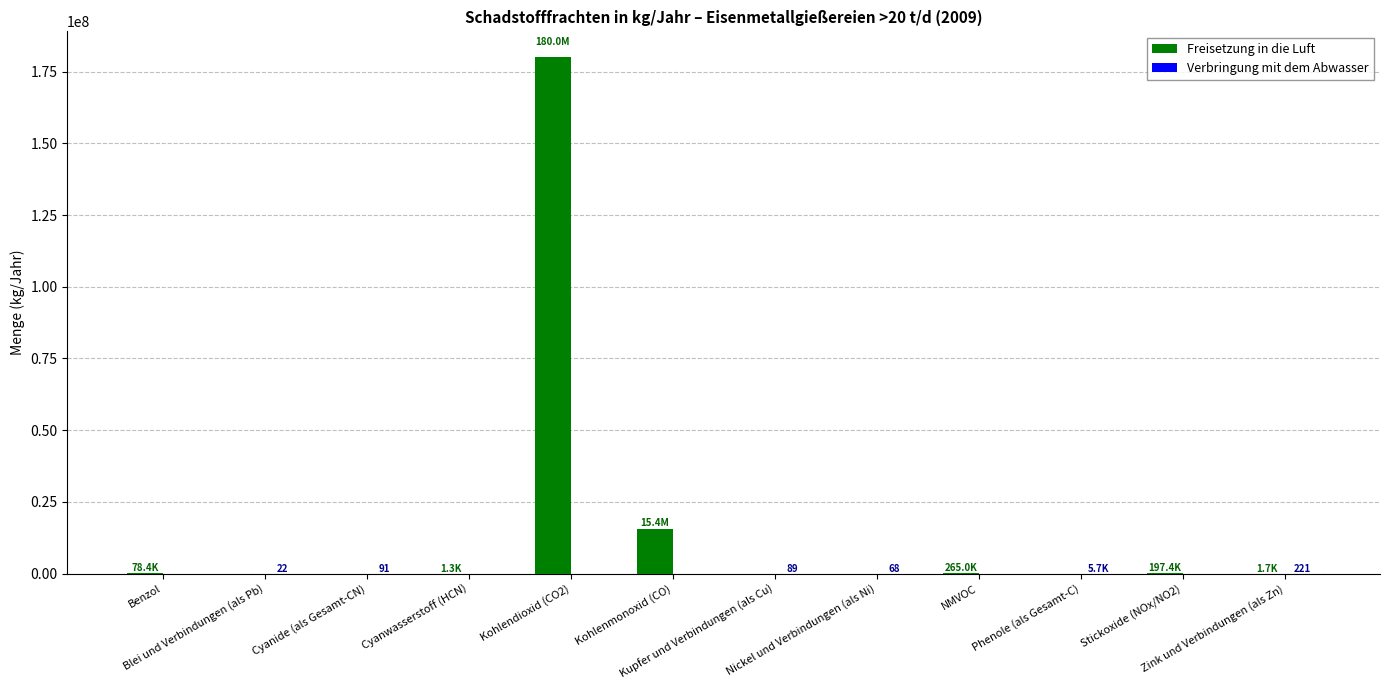

Which series has the largest total across all categories?

Freisetzung in die Luft